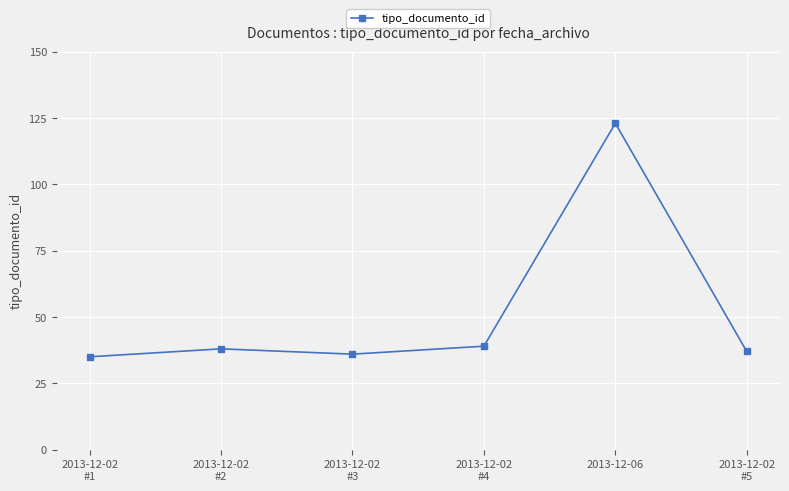

What is the sum of all values?

308